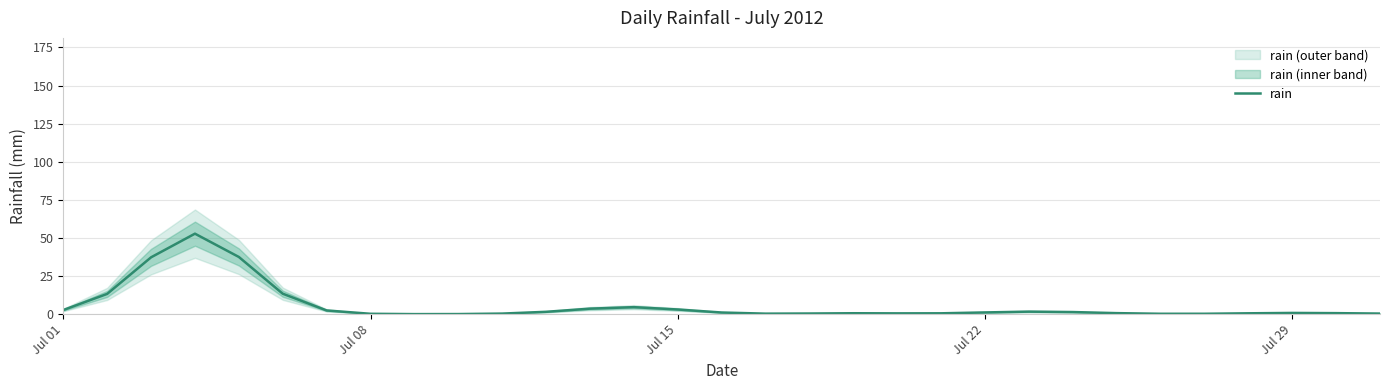

What is the highest value of the rain series?

52.8